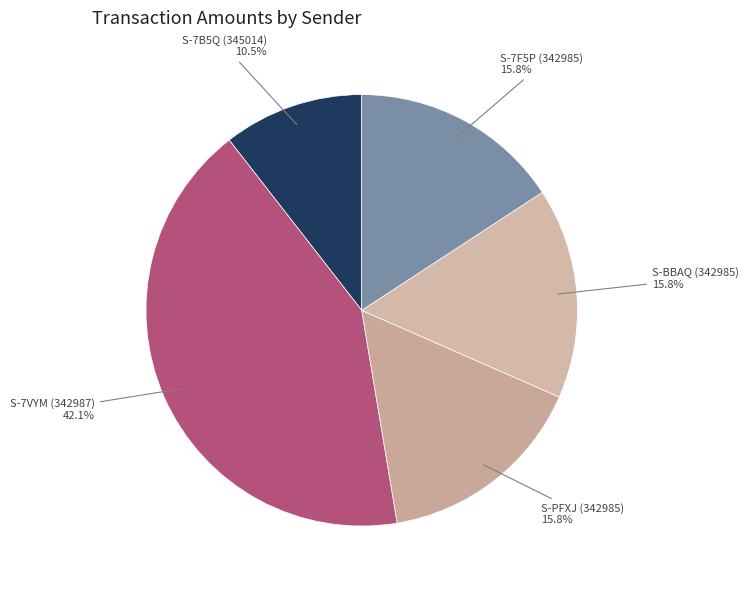

How many segments does this pie chart have?

5